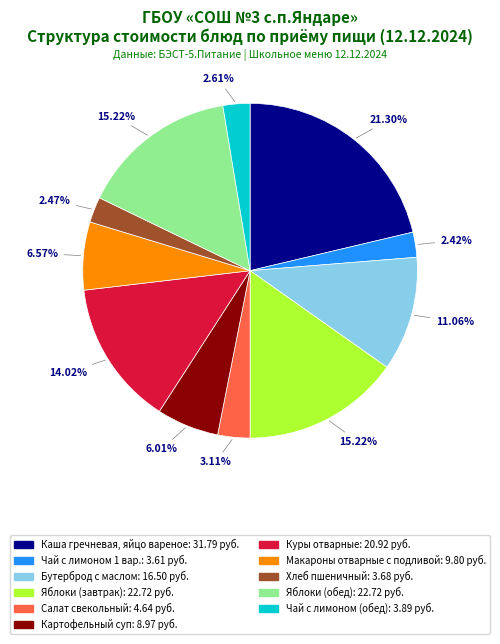

What percentage do Яблоки (обед) and Бутерброд с маслом together represent?

26.3%